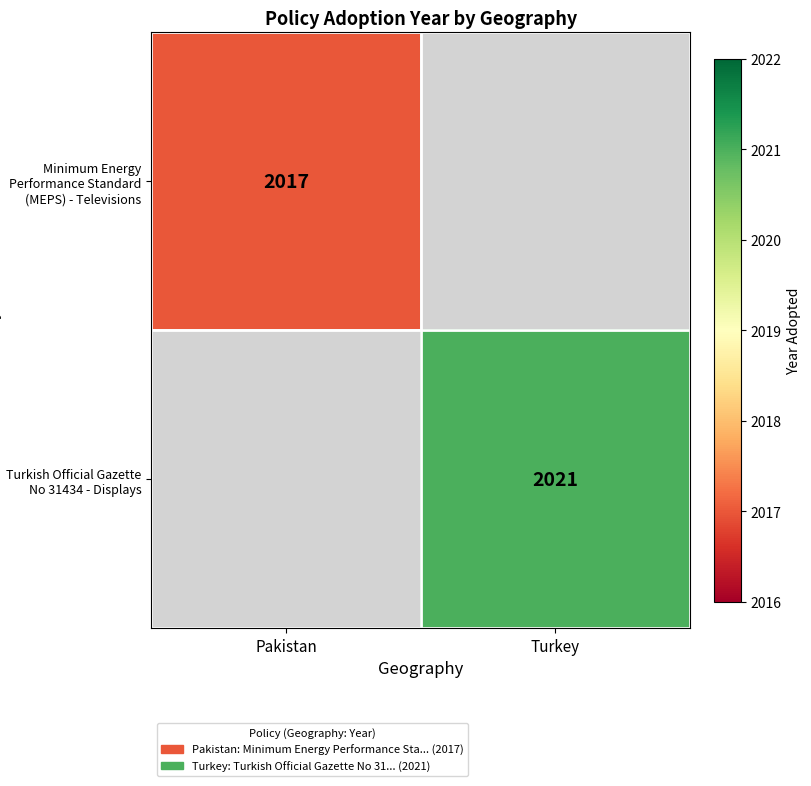

The Minimum Energy Performance Standard (MEPS) - Televisions series shows 2017 at Pakistan. True or false?

True